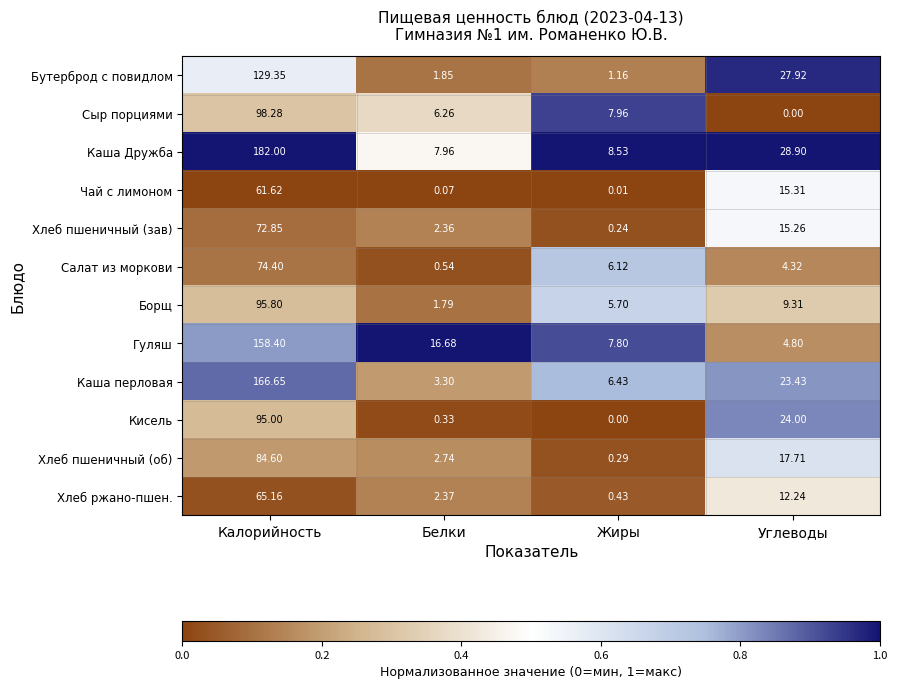

Which series has the largest range (max minus min)?

Каша Дружба